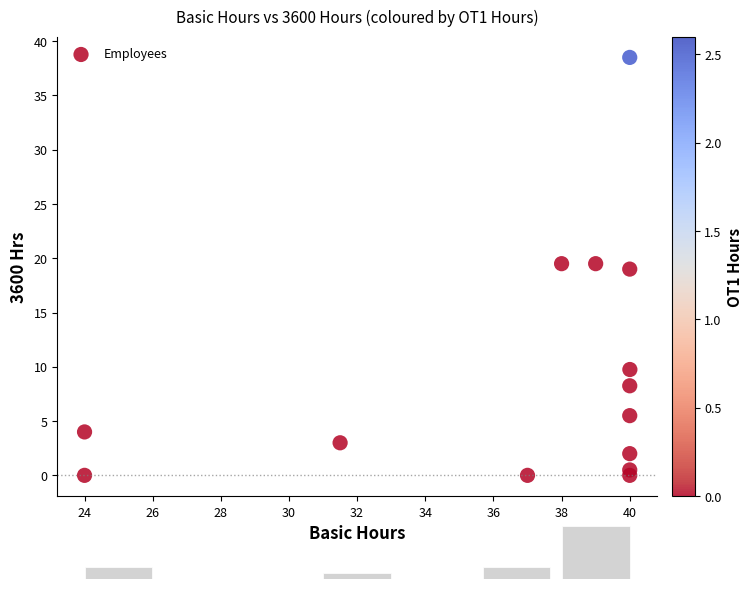

What is the range of Y values (max minus min)?

38.5